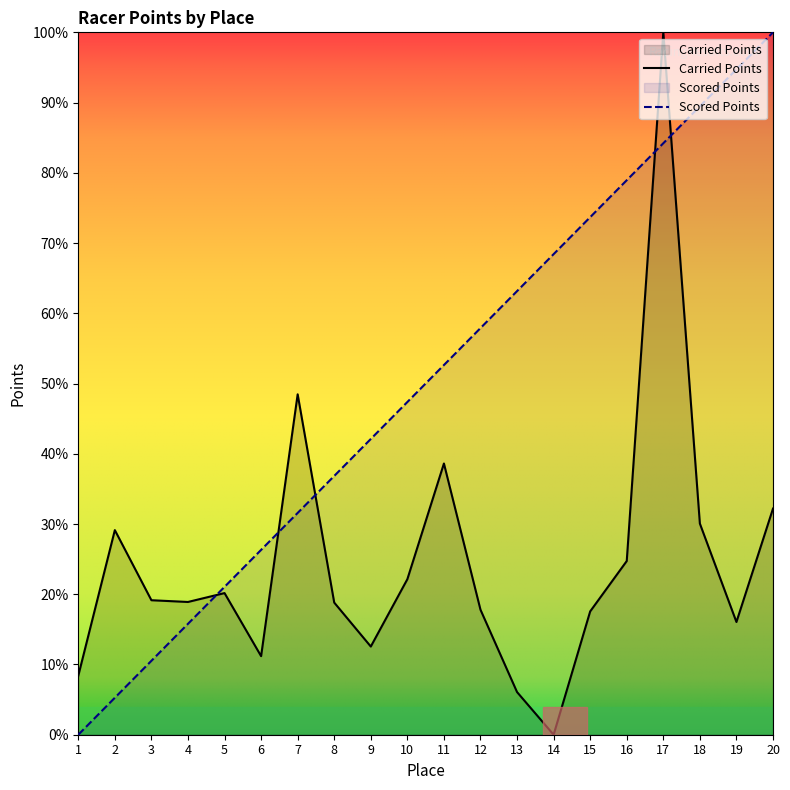

How many times do Scored Points and Carried Points cross each other?

5